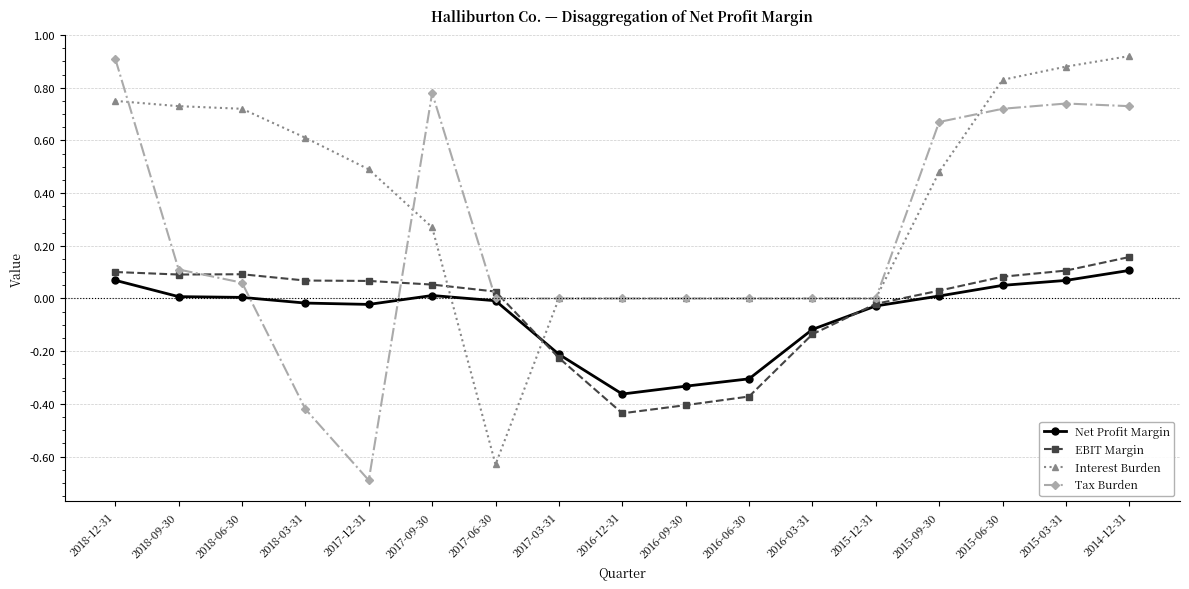

What is the minimum value shown in the chart?

-0.7